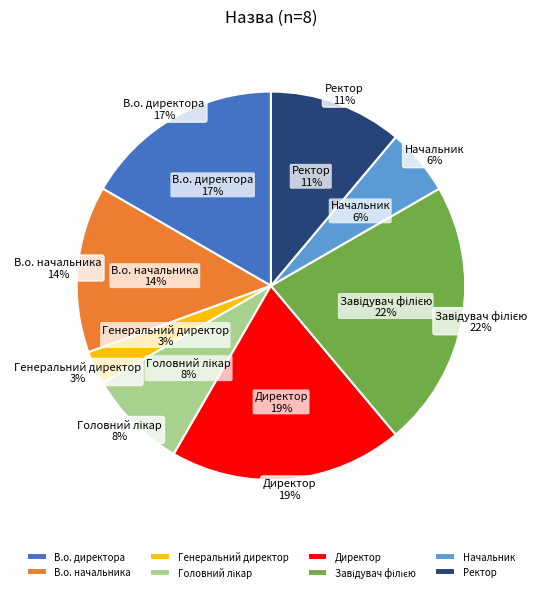

To the nearest percent, what is the combined percentage of В.о. начальника and Завідувач філією?

36%